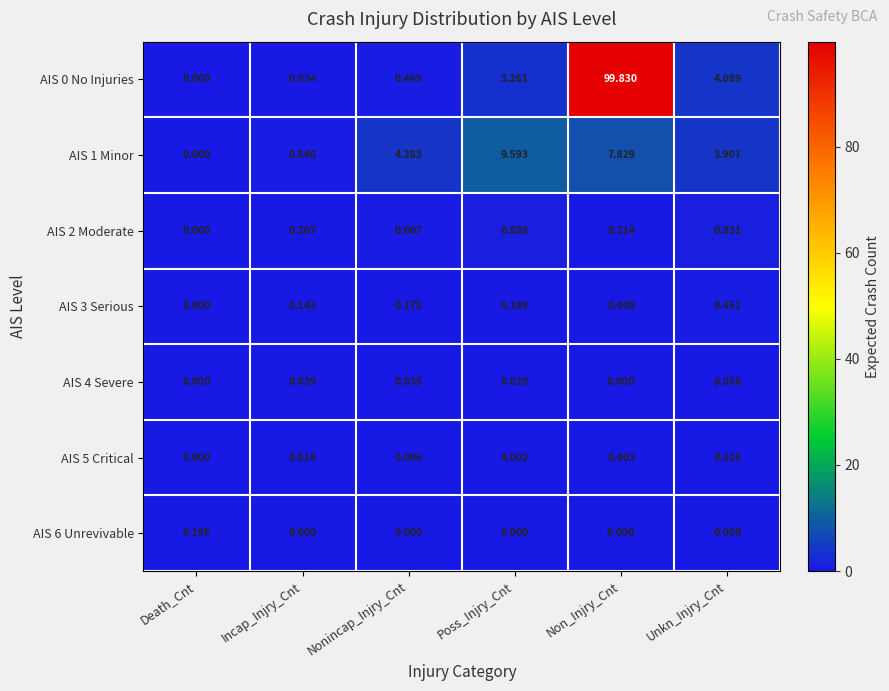

At which category is the sum across all series the highest?

Non_Injry_Cnt